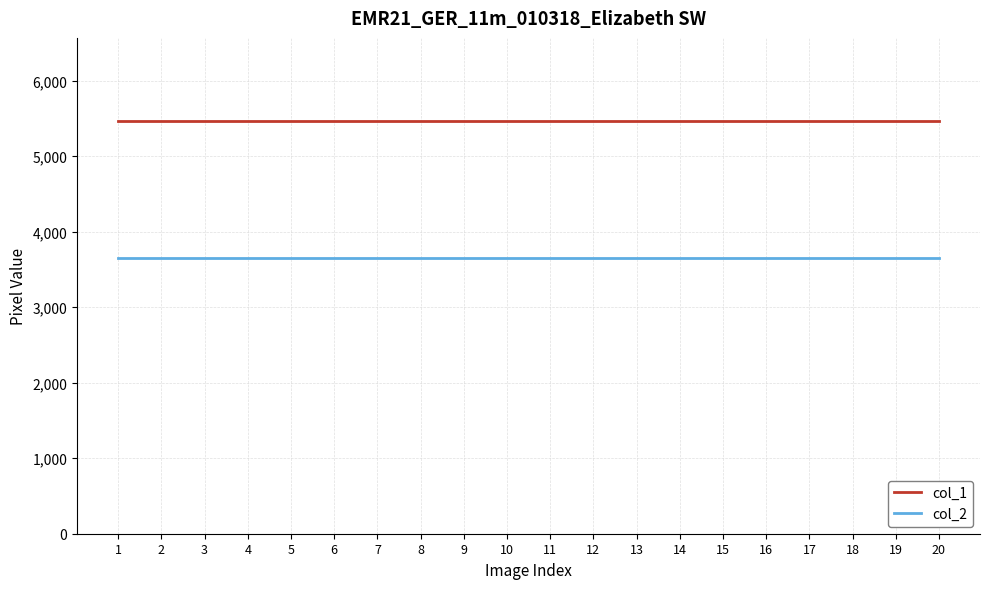

Reading left to right, list all the values displayed in this chart.

col_1: 5472	5472	5472	5472	5472	5472	5472	5472	5472	5472	5472	5472	5472	5472	5472	5472	5472	5472	5472	5472
col_2: 3648	3648	3648	3648	3648	3648	3648	3648	3648	3648	3648	3648	3648	3648	3648	3648	3648	3648	3648	3648